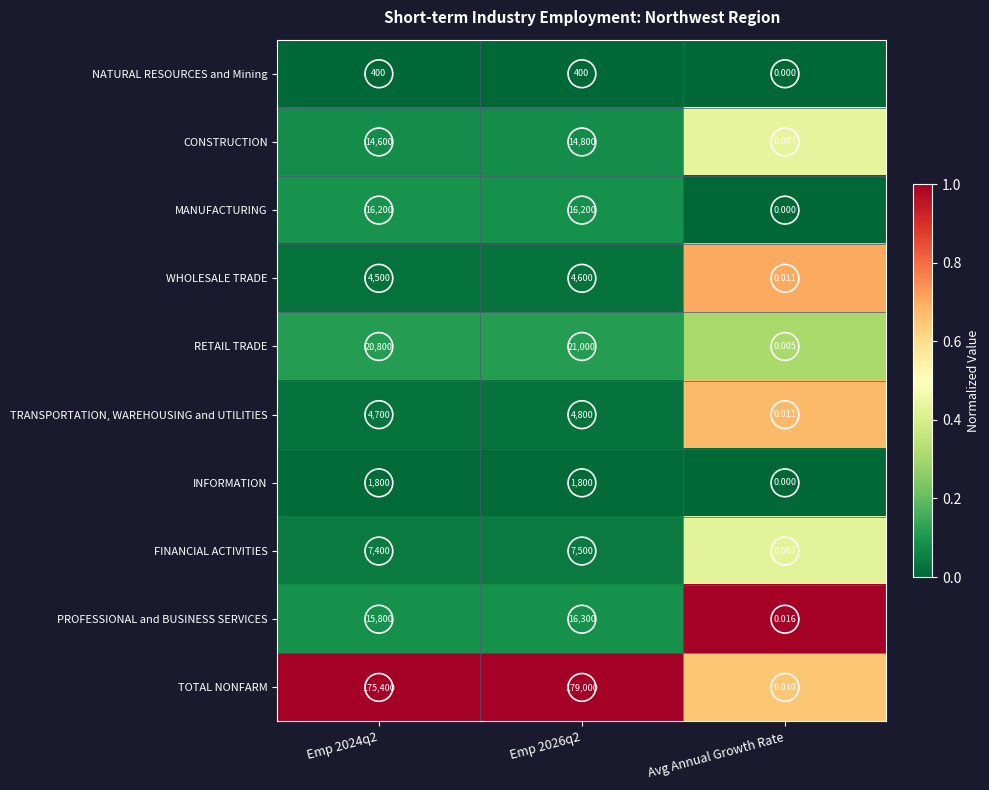

What is the spread (max minus min) of values at Emp 2024q2?

175000.0